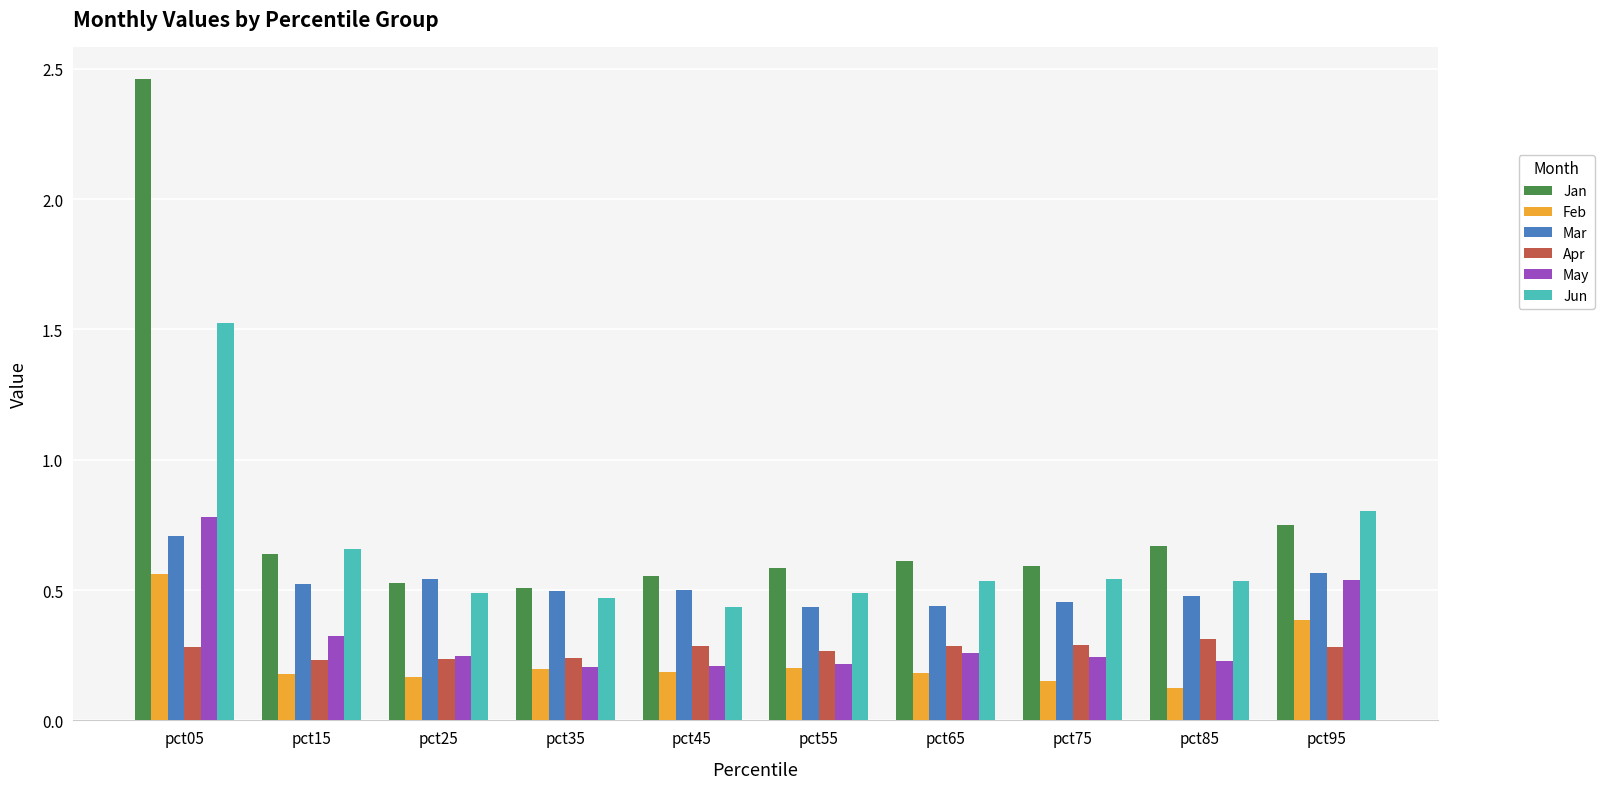

The Feb series shows 0.2 at pct65. True or false?

True